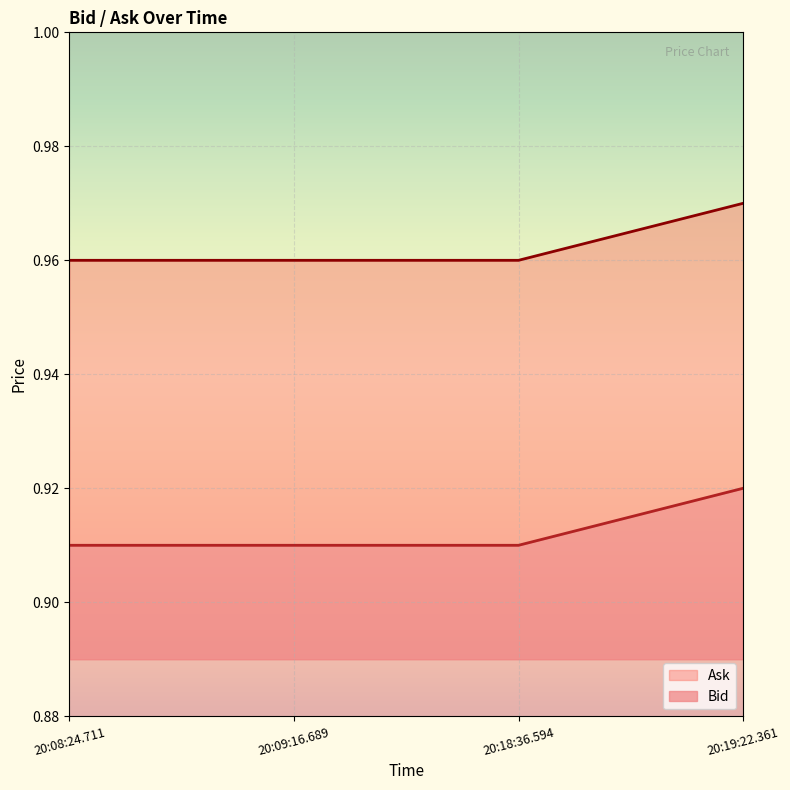

Count the Bid values in the range 0 to 1.

4